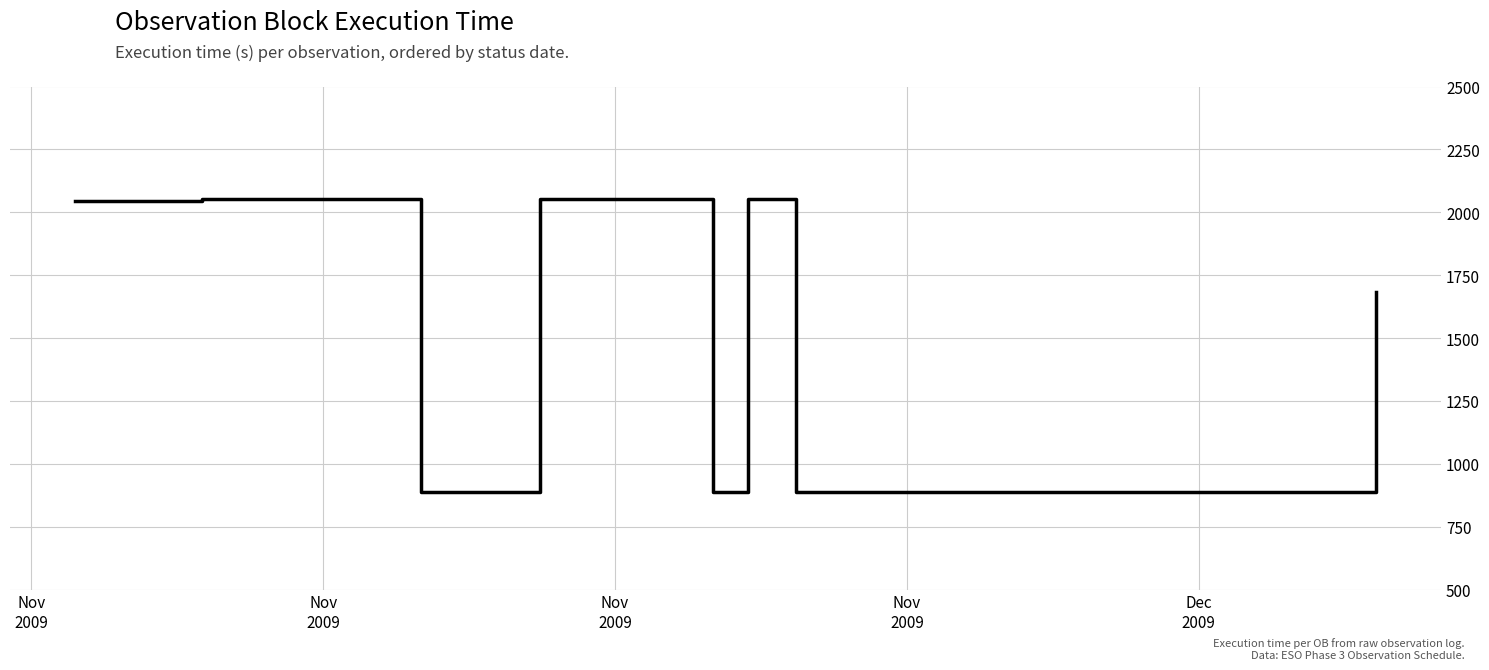

What is the smallest value displayed?

887